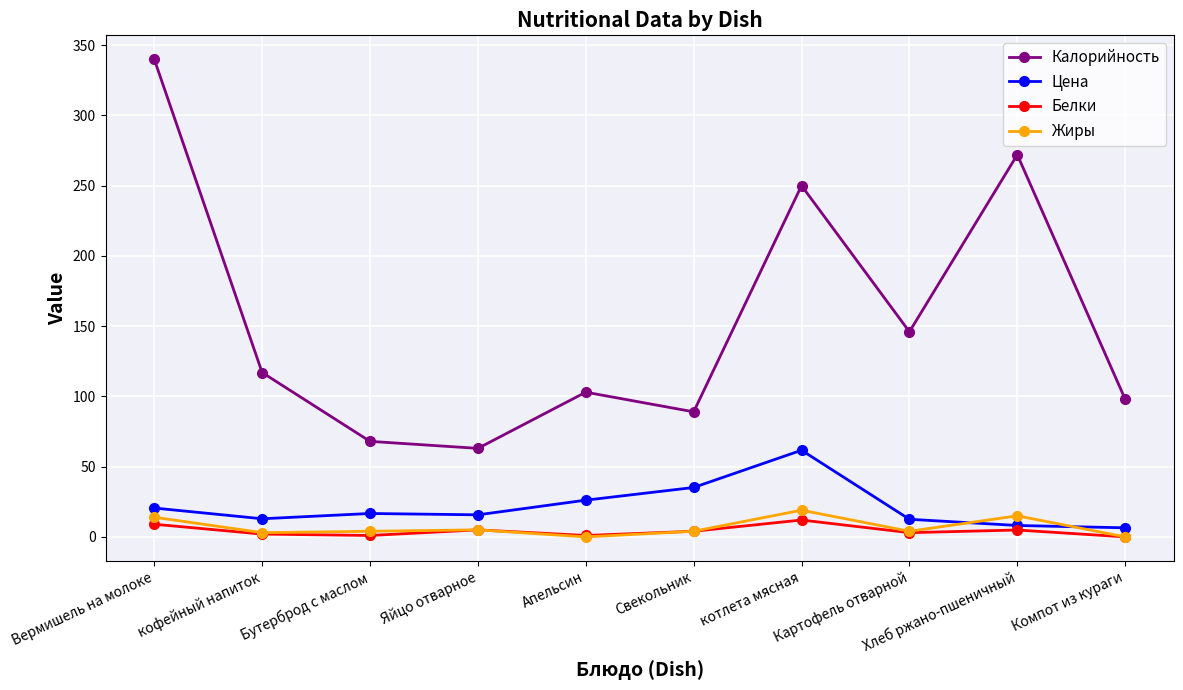

What is the minimum value for Калорийность?

63.0